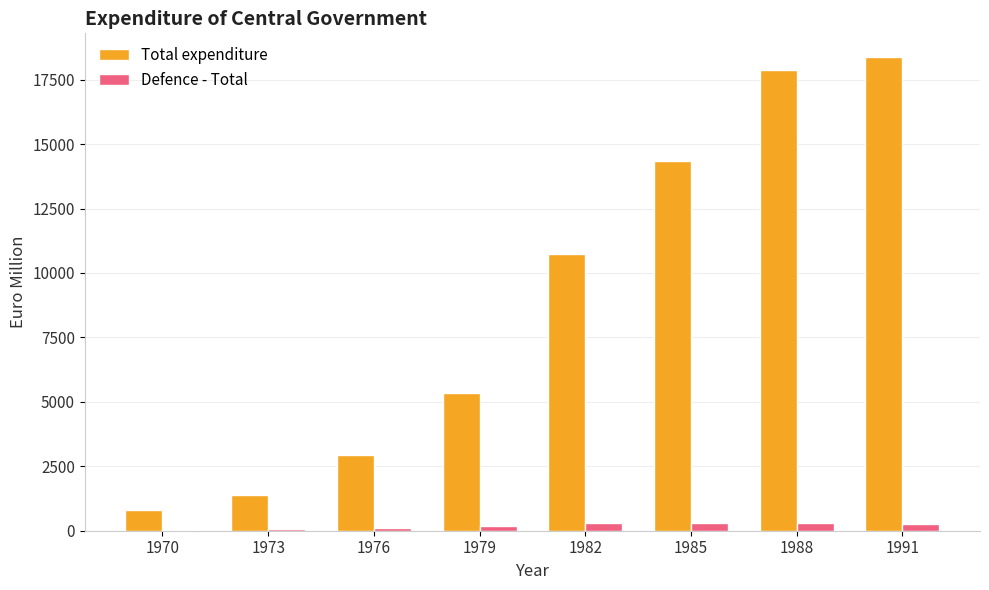

How many groups of bars are there?

8